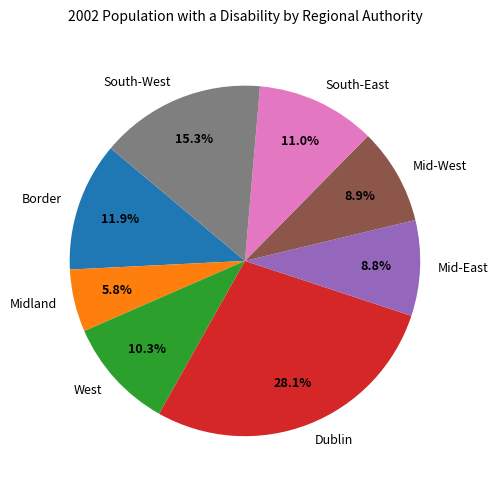

Combined, what portion of the pie is Mid-East and South-West?

24.1%